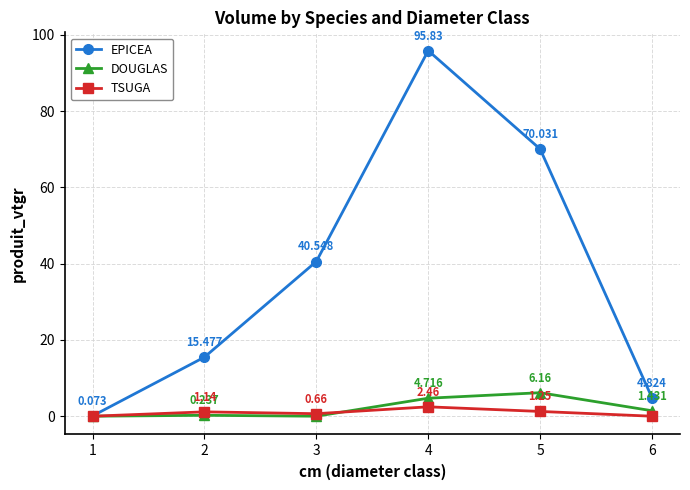

Is the value of TSUGA at 6 greater than the value of EPICEA at 2?

No